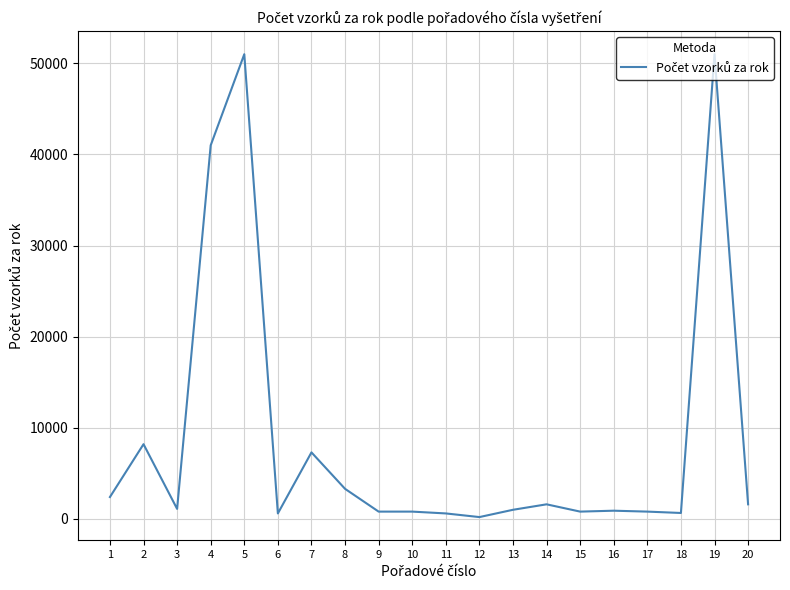

What is the difference between the maximum and minimum values?

50800